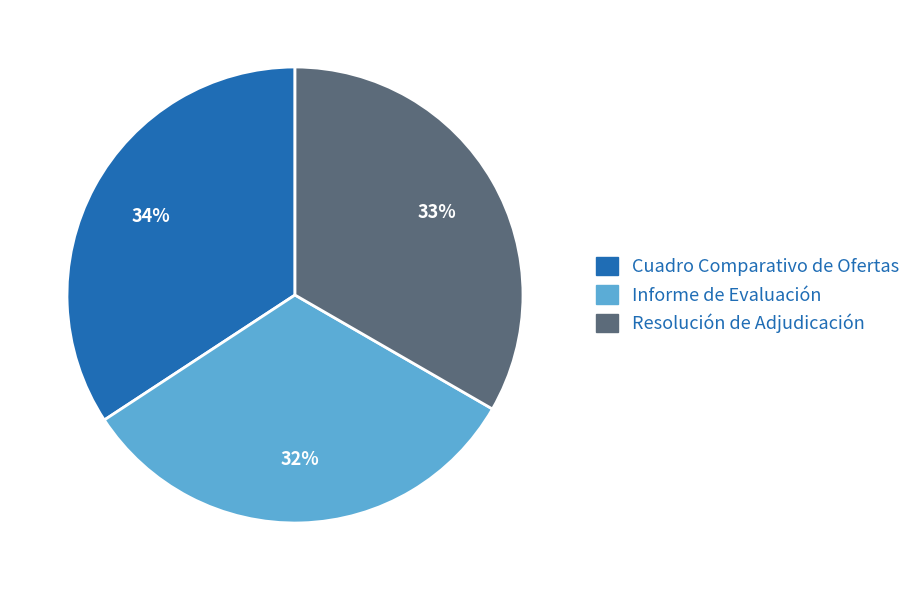

Which category has the biggest portion of the pie?

Cuadro Comparativo de Ofertas